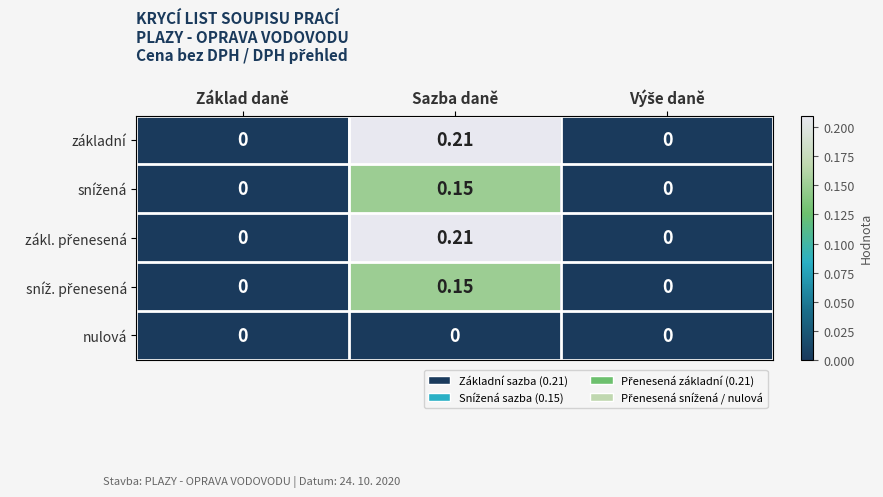

How many data points does each series have?

3